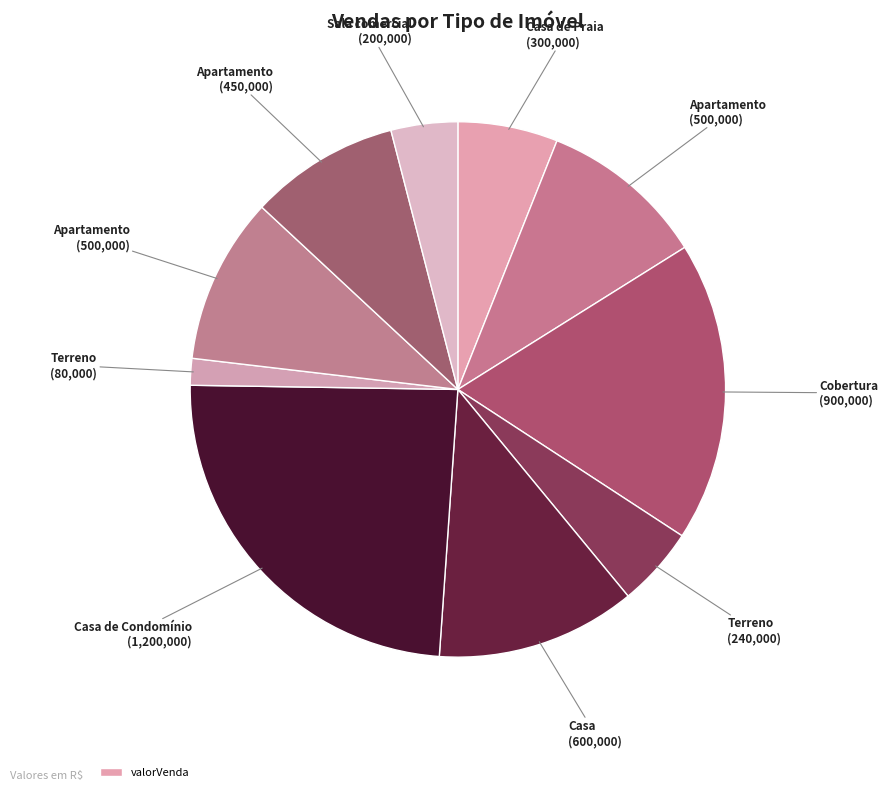

How many segments does this pie chart have?

10